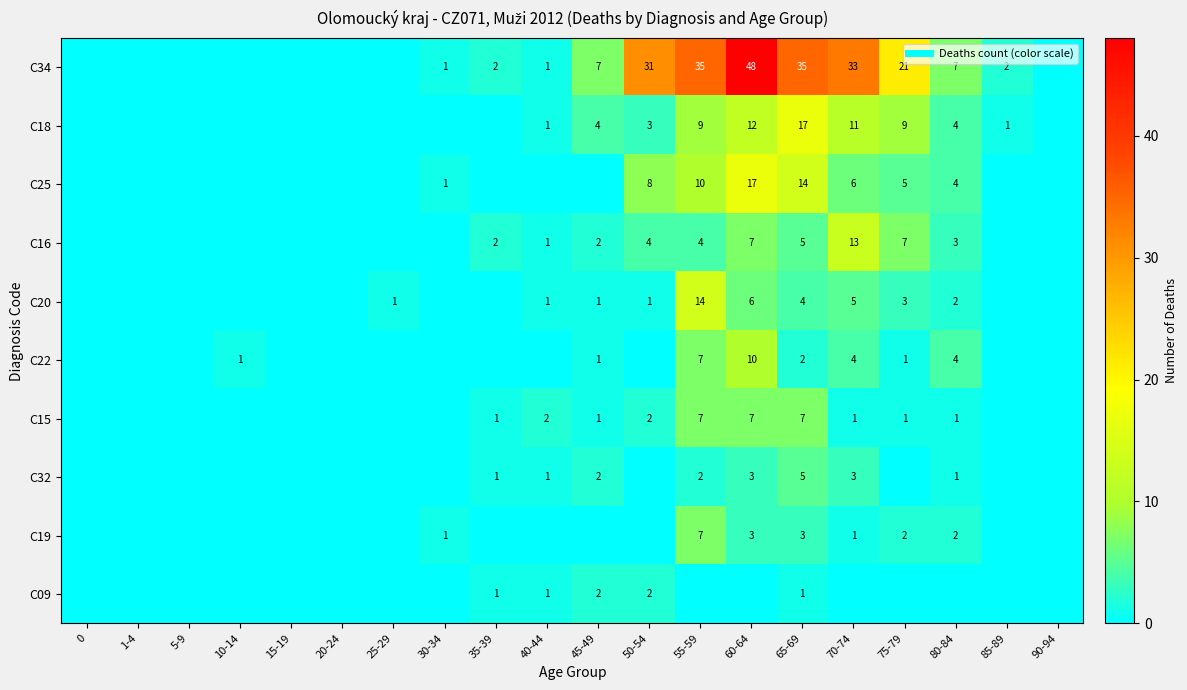

How many positive values does the C34 series have?

12